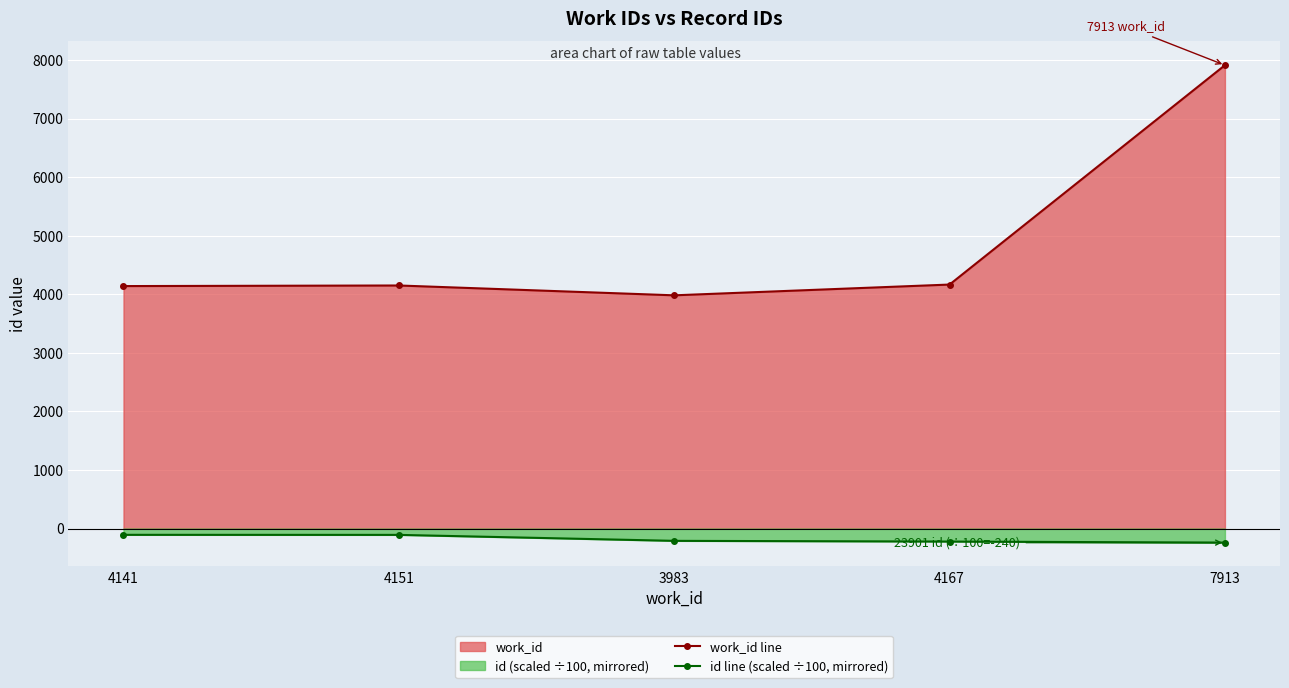

True or false: work_id line and id line (scaled ÷100, mirrored) intersect in this chart.

False